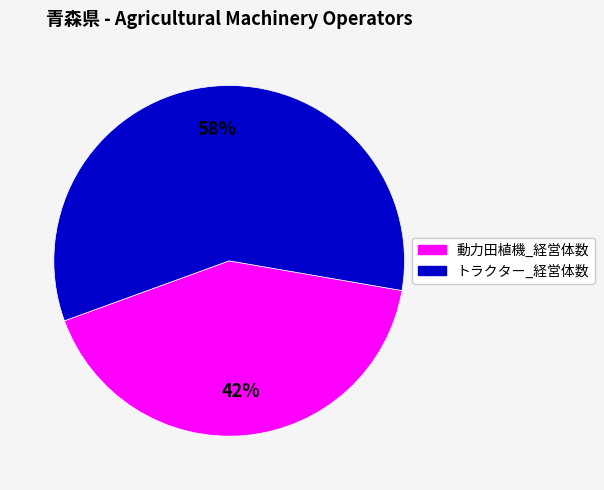

Which category accounts for the majority?

トラクター_経営体数